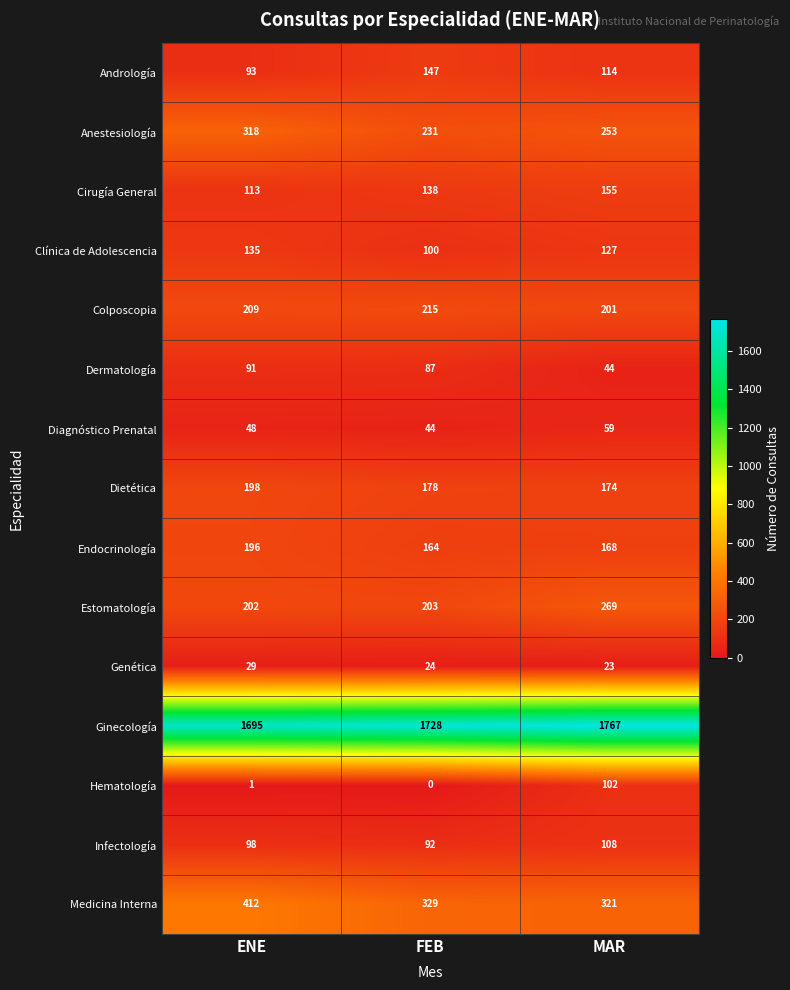

Is it true that Diagnóstico Prenatal equals 29 at FEB?

False